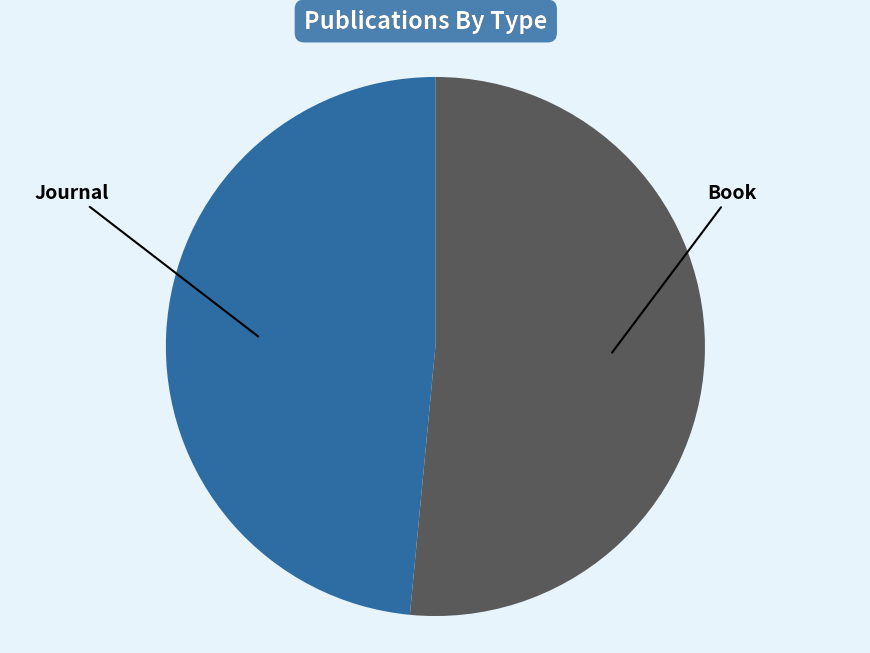

Does any single category account for the majority?

Yes